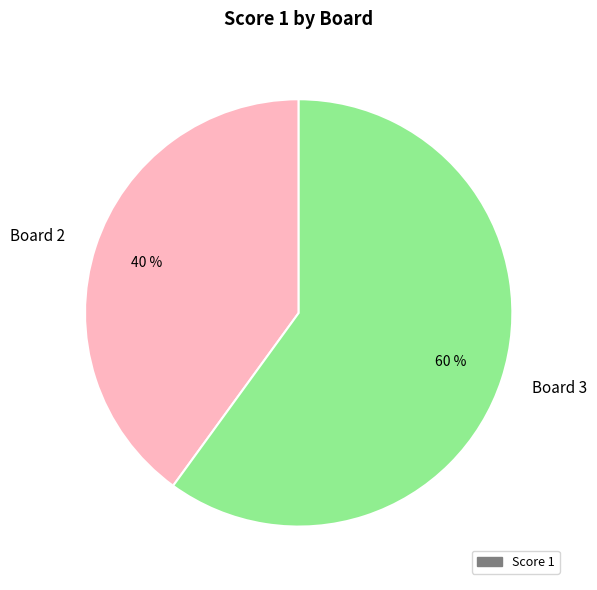

To the nearest percent, what is the average slice percentage?

50%